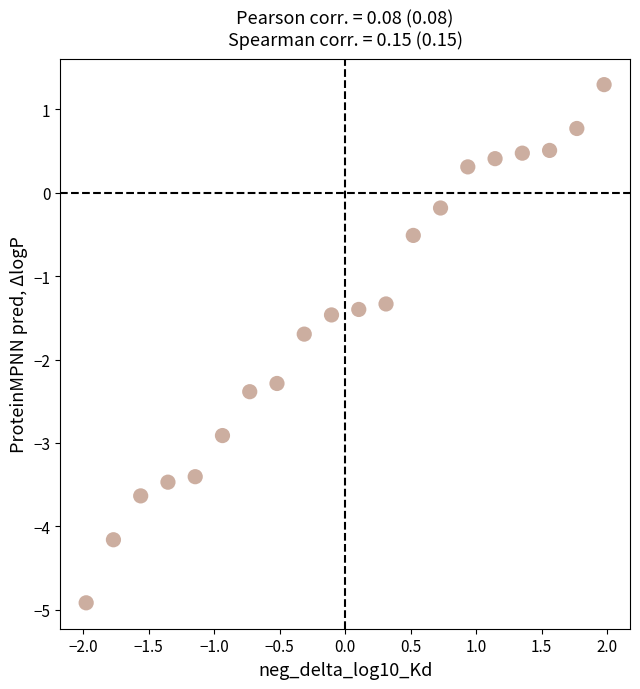

What is the range of Y values (max minus min)?

6.2